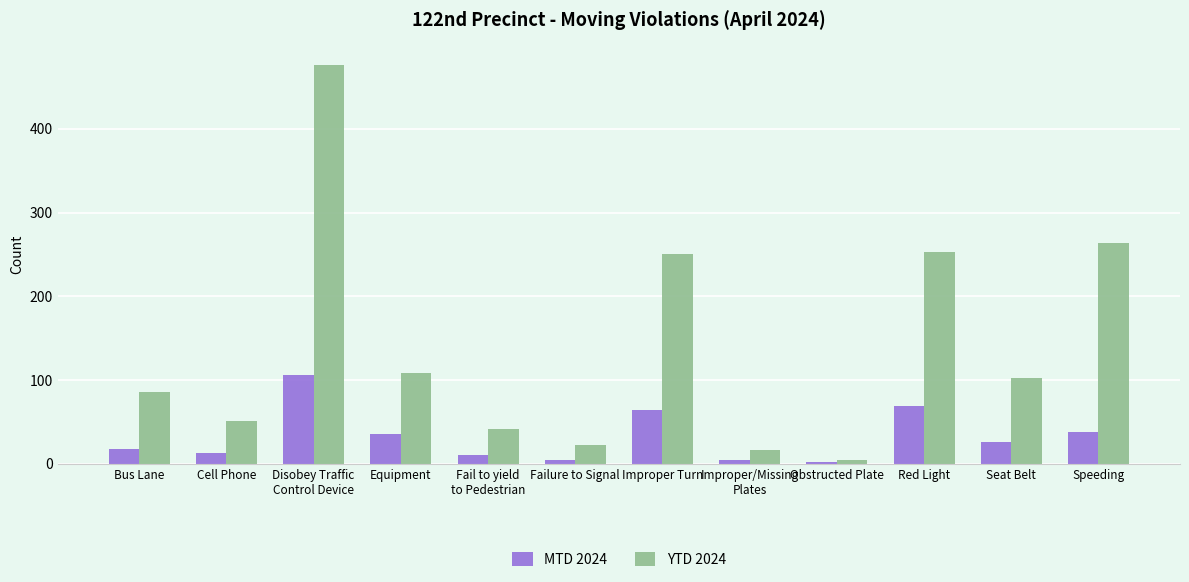

How many values in the YTD 2024 series are below 102?

6